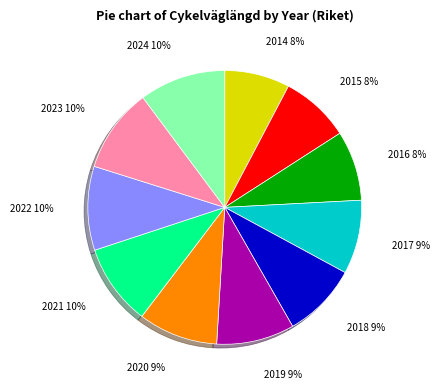

Count the number of slices in the pie.

11